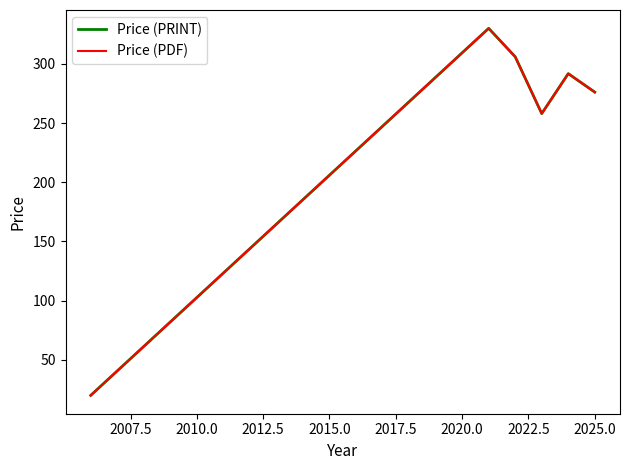

In Price (PRINT), how many points are lower than both neighbors (excluding endpoints)?

1